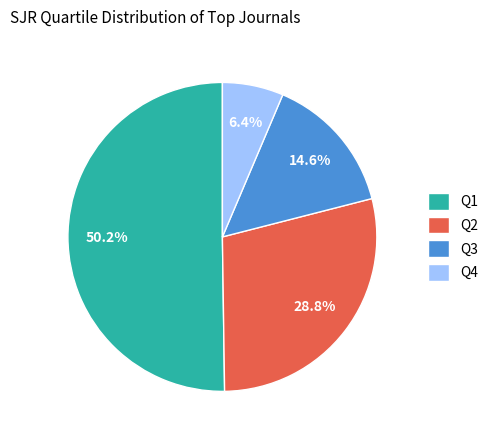

Which slice is the smallest?

Q4